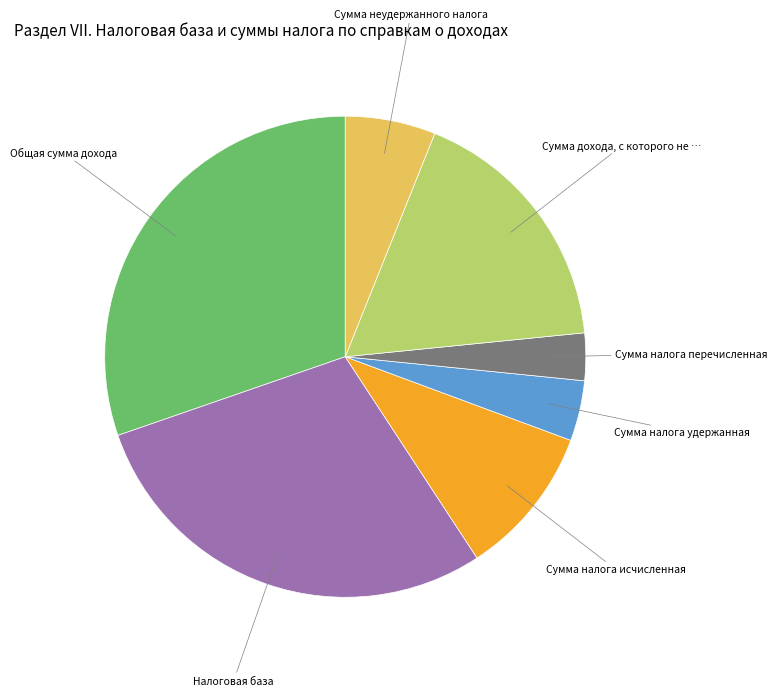

Is there any slice that represents more than half of the pie?

No